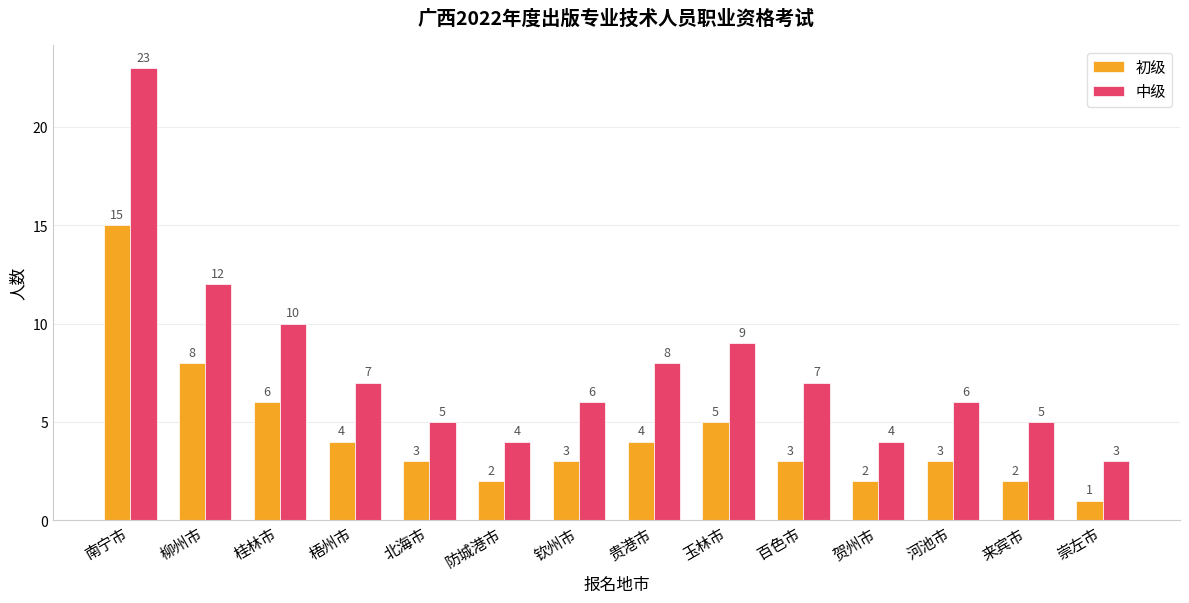

What is the sum of the 中级 values at 崇左市 and 贵港市?

11